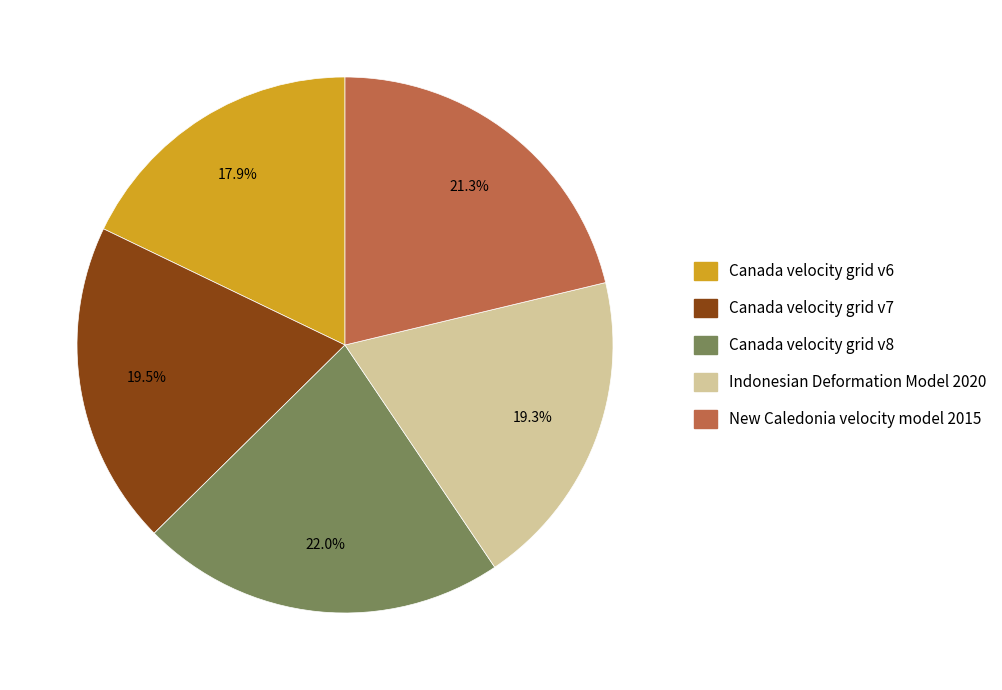

Between Canada velocity grid v6 and Canada velocity grid v7, which is larger?

Canada velocity grid v7